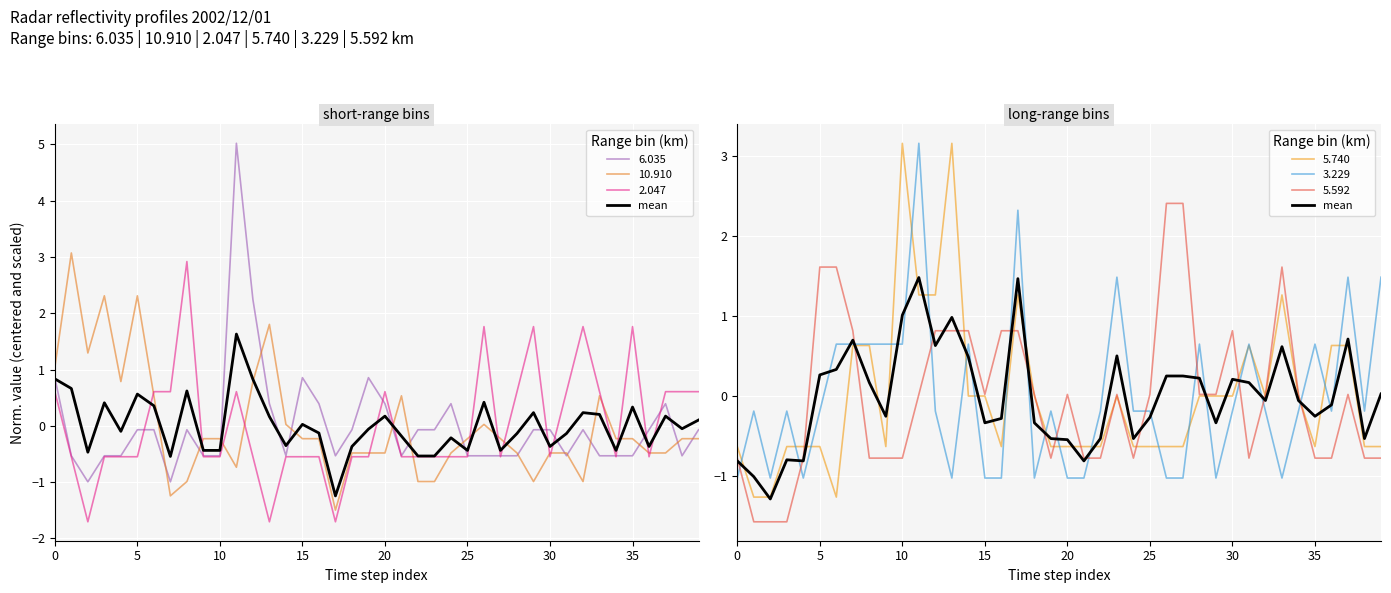

True or false: the data has more than 0 interior local peaks.

True